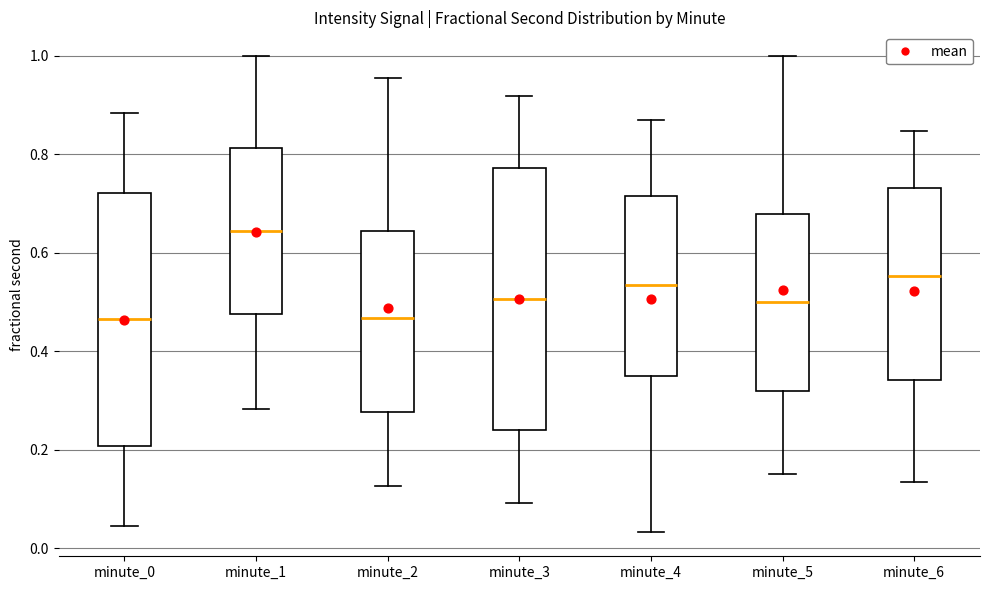

Which box has the highest median line?

minute_1